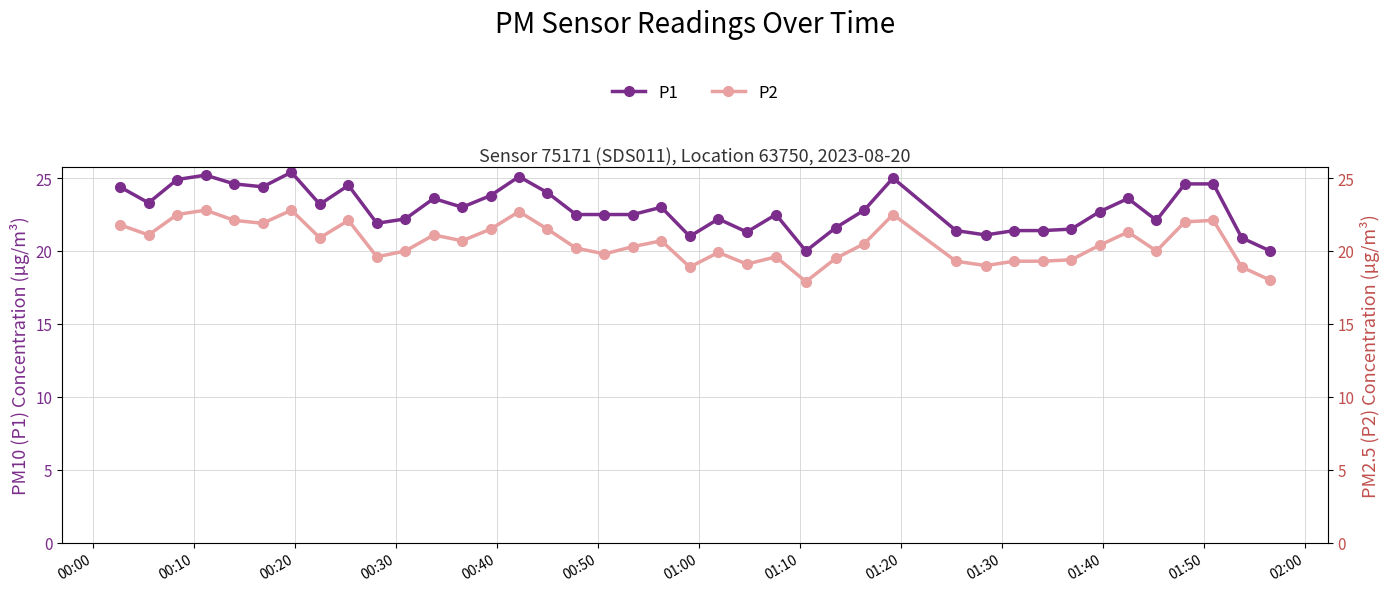

How many lines are shown in the chart?

2